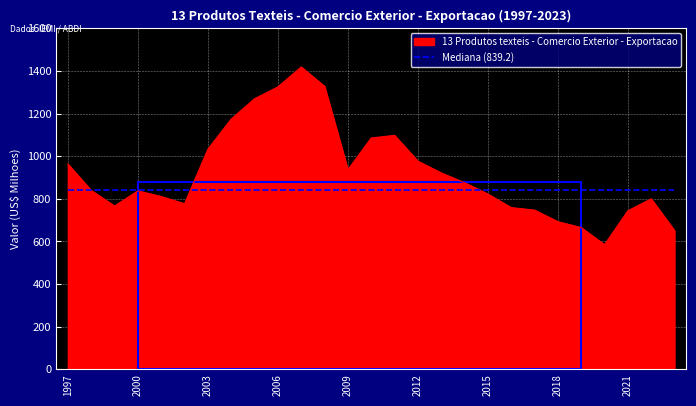

Rank the series by their maximum value, from highest to lowest.

13 Produtos texteis - Comercio Exterior - Exportacao, Mediana (839.2)